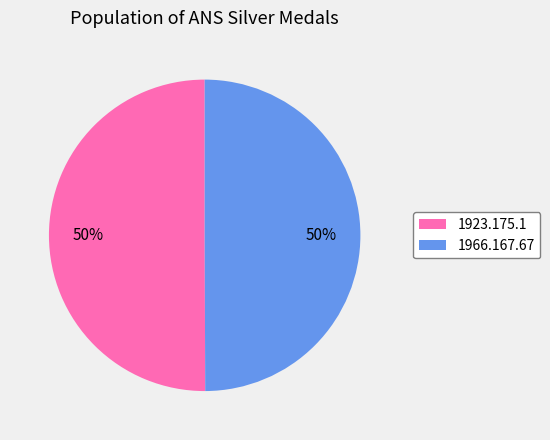

To the nearest percent, what is the combined percentage of 1966.167.67 and 1923.175.1?

100%